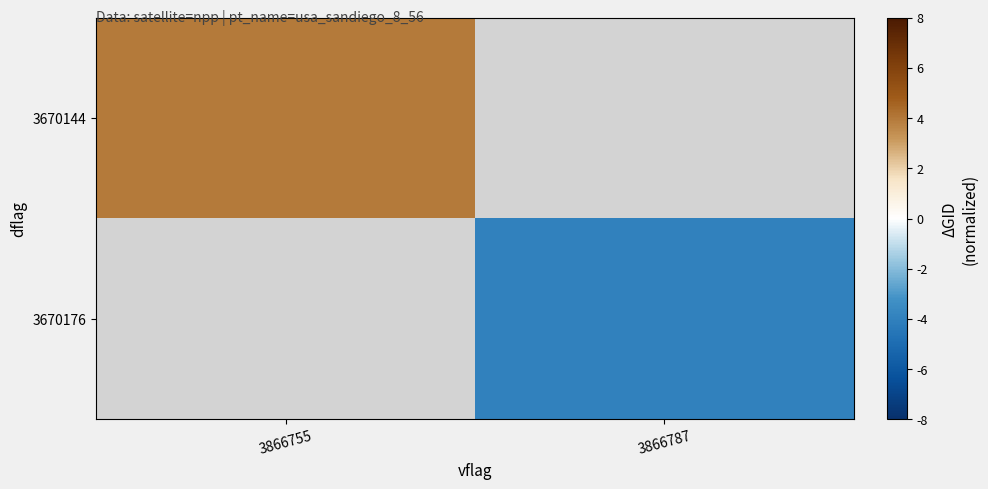

List the labels in order of 3670144 value, smallest first.

3866755, 3866787